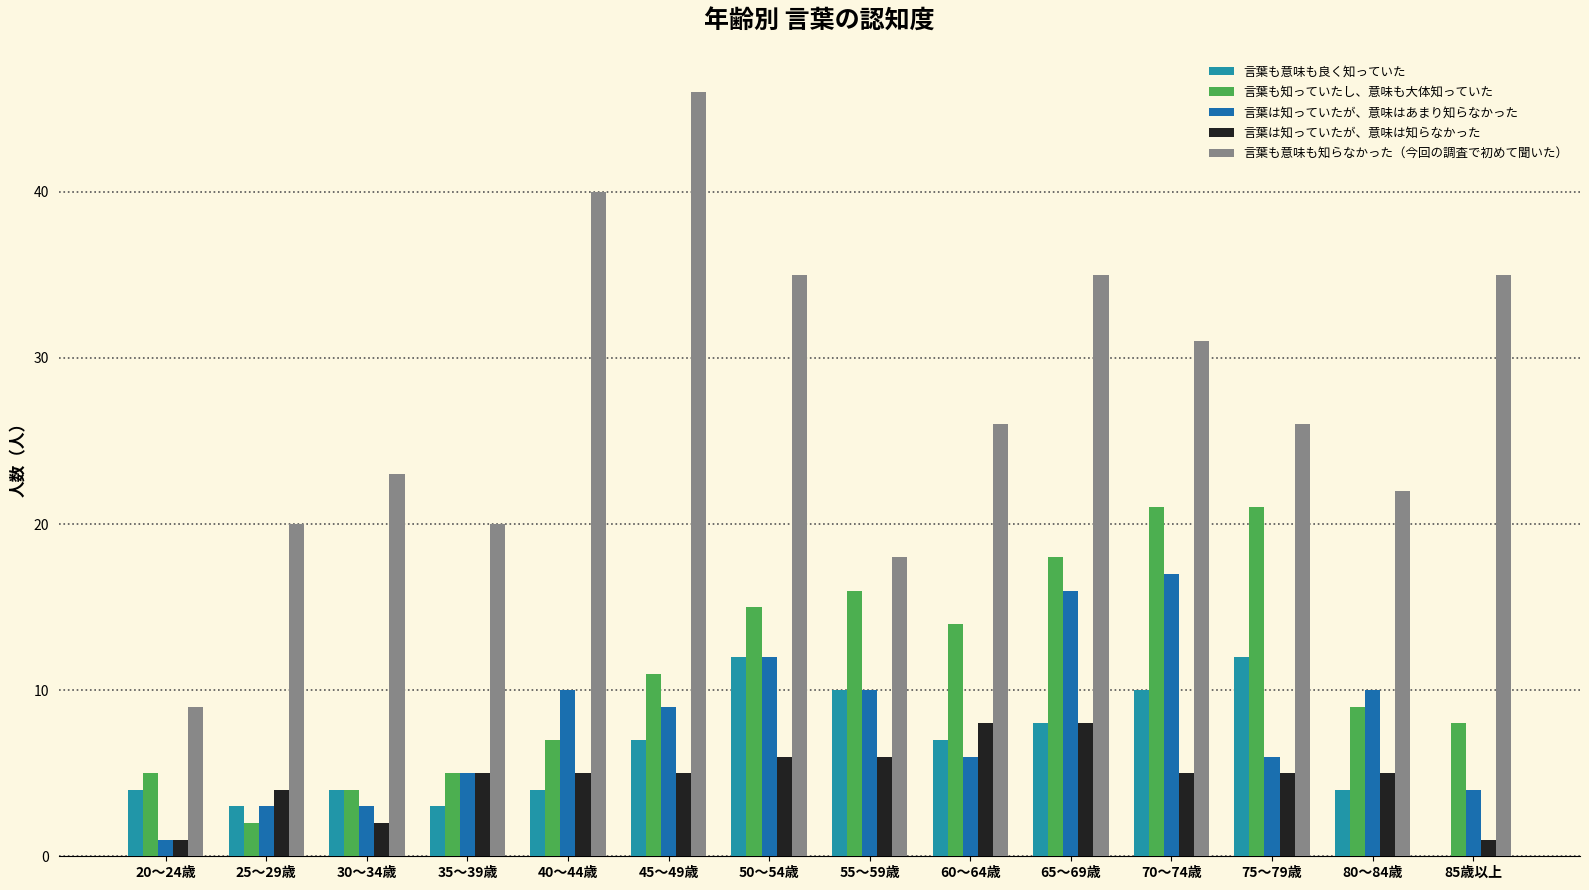

Is the value of 言葉は知っていたが、意味は知らなかった at 75～79歳 greater than the value of 言葉も意味も良く知っていた at 80～84歳?

Yes